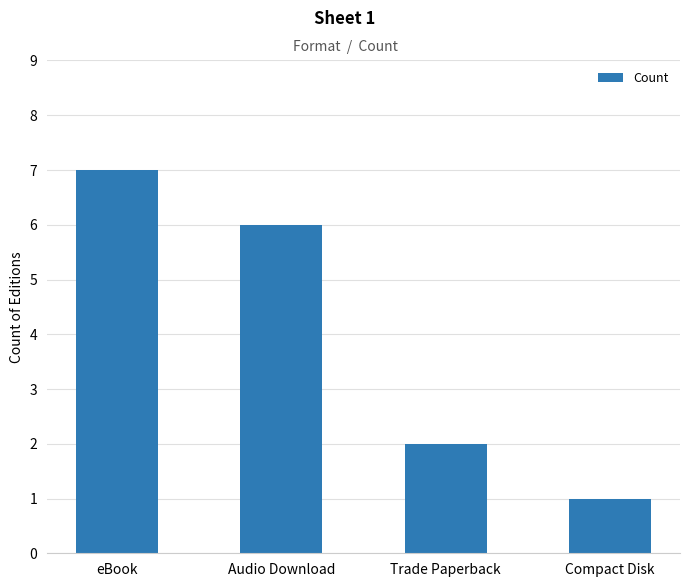

Rank the categories by value from highest to lowest.

eBook, Audio Download, Trade Paperback, Compact Disk